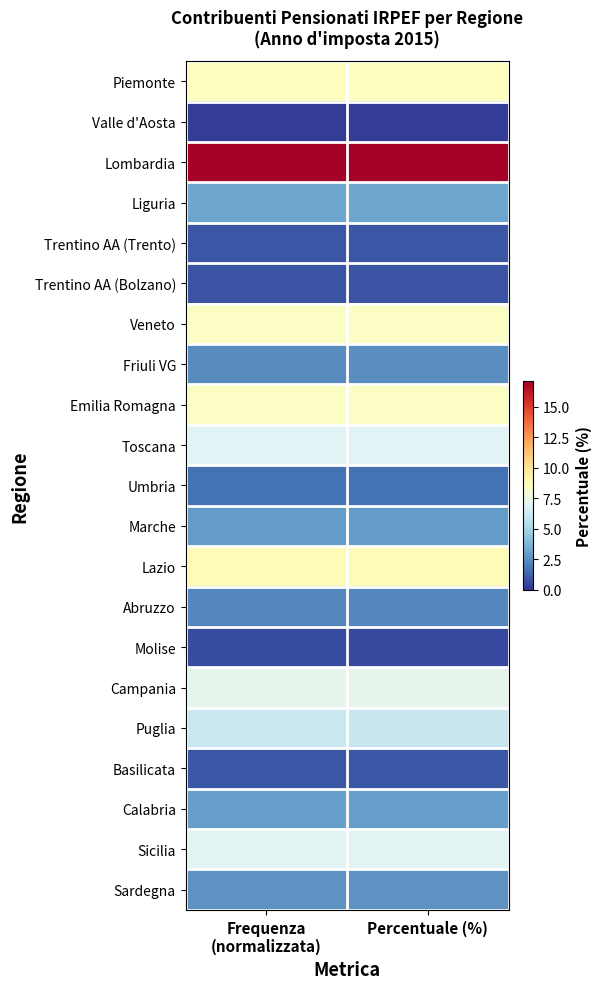

Which has a higher value, Frequenza
(normalizzata) or Percentuale (%)?

Frequenza
(normalizzata)